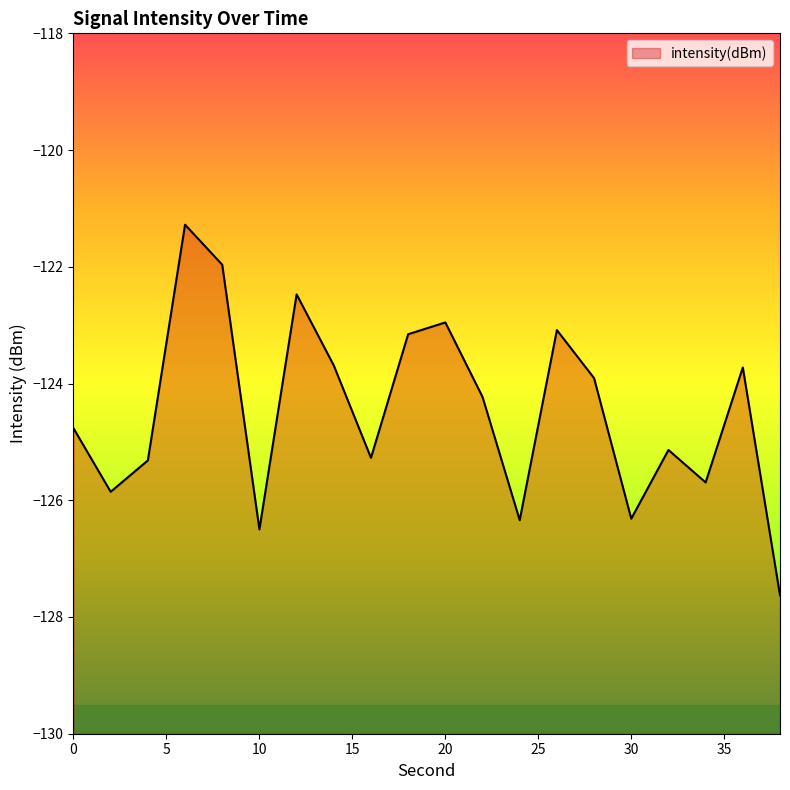

What is the greatest value displayed?

-121.3